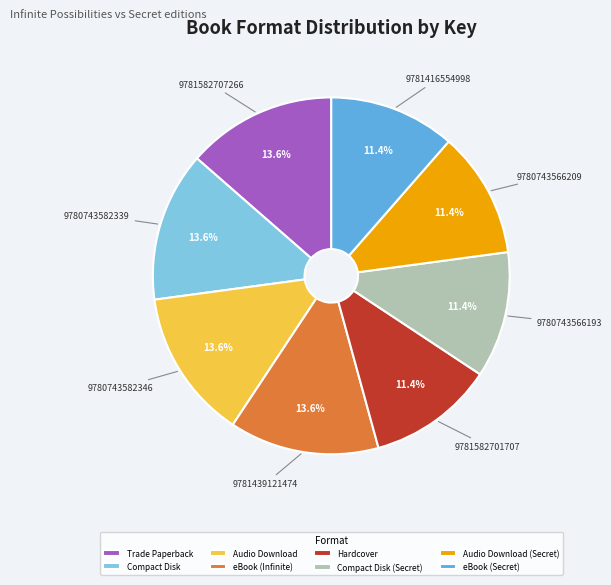

Does Hardcover represent more than half of the total?

No